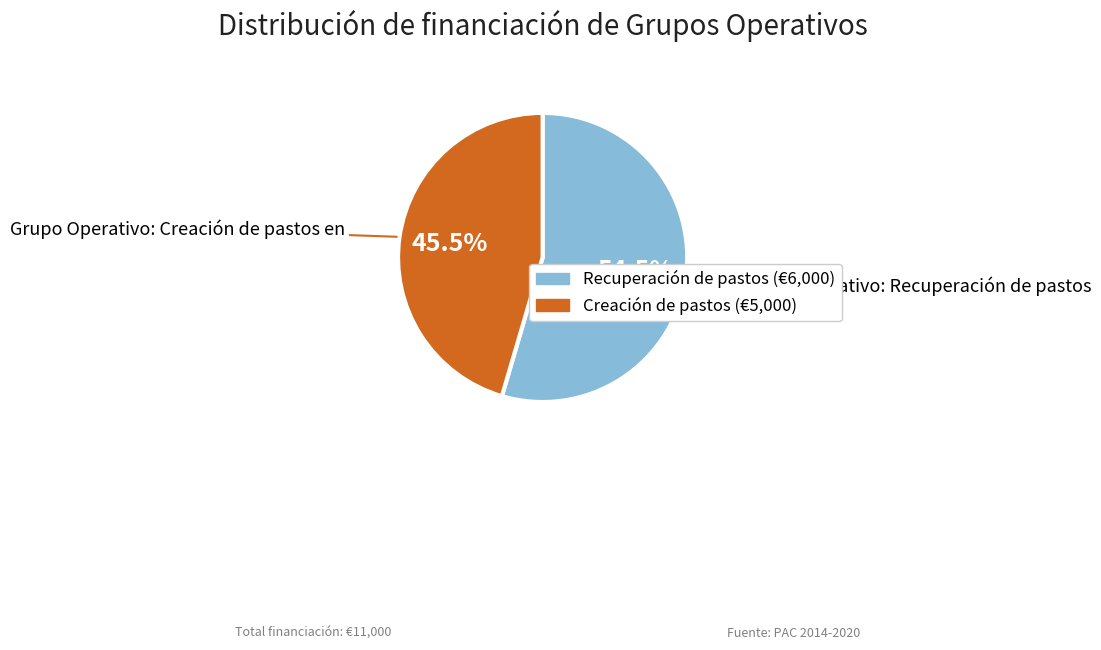

Is there any slice that represents more than half of the pie?

Yes